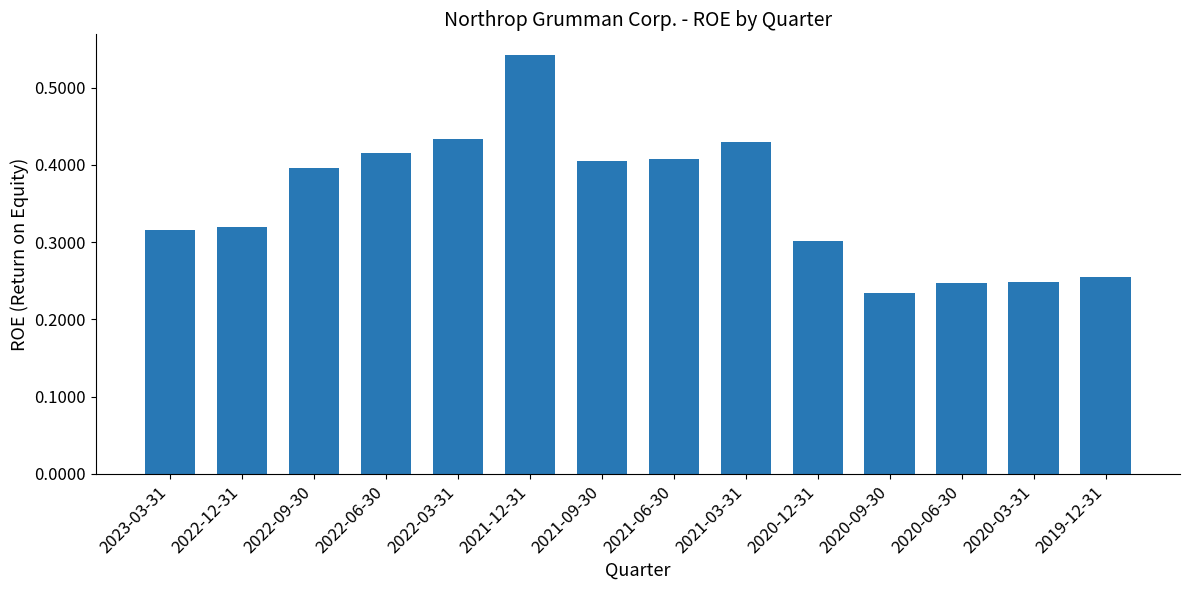

What is the sum of all values?

5.0